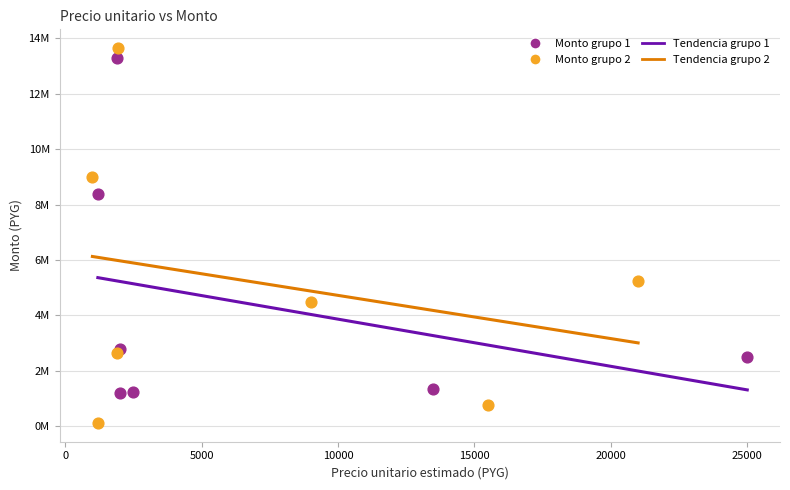

Which series reaches the maximum Y coordinate?

Monto grupo 2